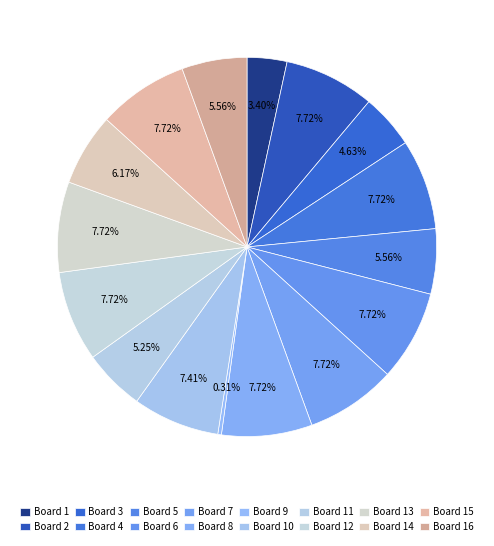

Count the number of slices in the pie.

16